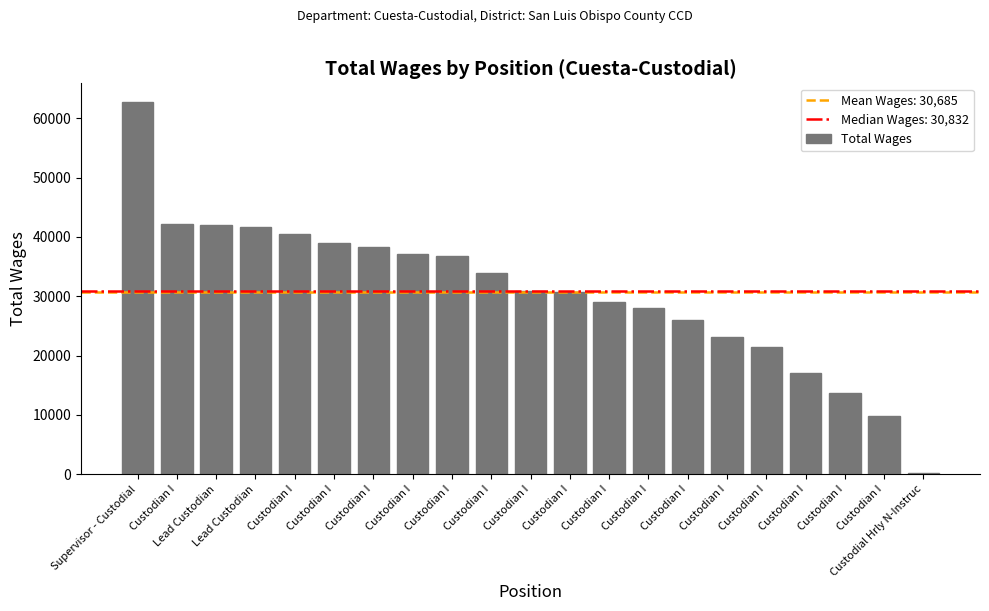

What is the smallest value displayed?

257